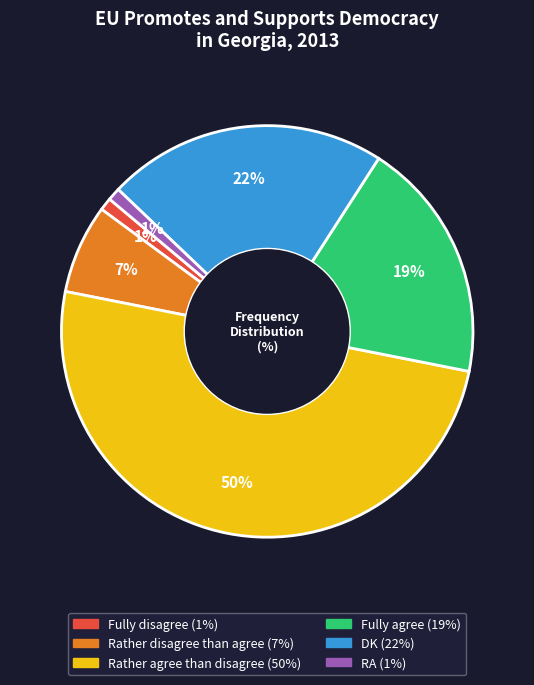

True or false: Rather disagree than agree accounts for 1% of the total.

False